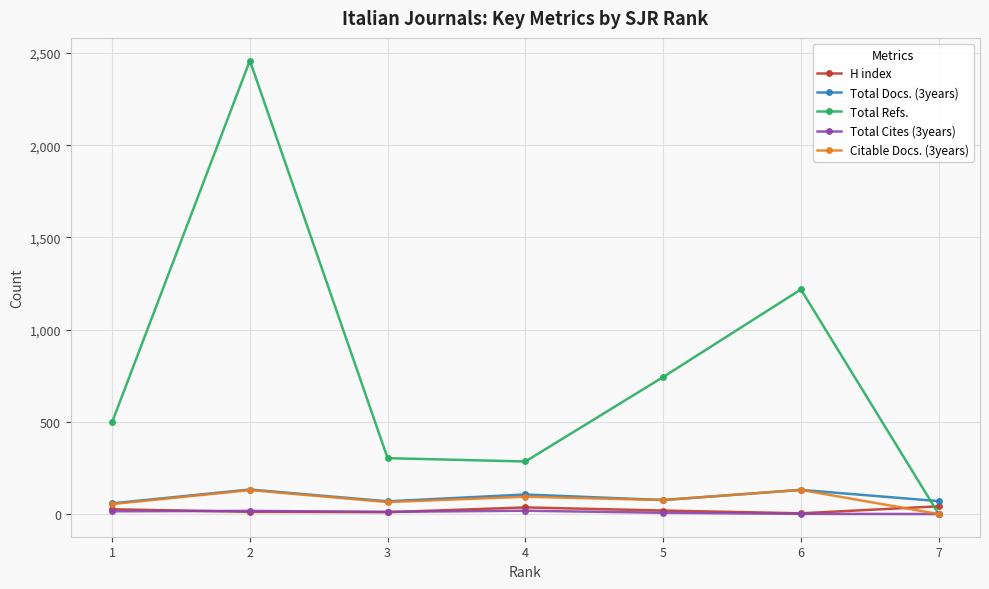

True or false: Total Refs. and Total Docs. (3years) intersect in this chart.

True